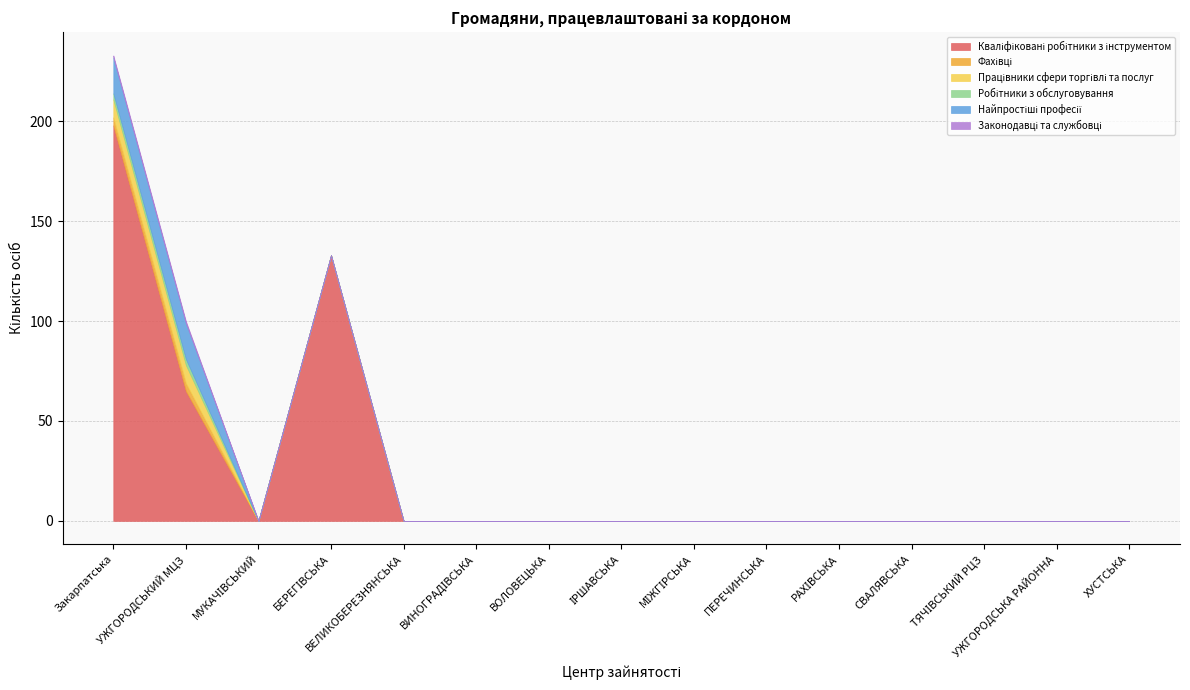

At which category is the sum across all series the highest?

Закарпатська